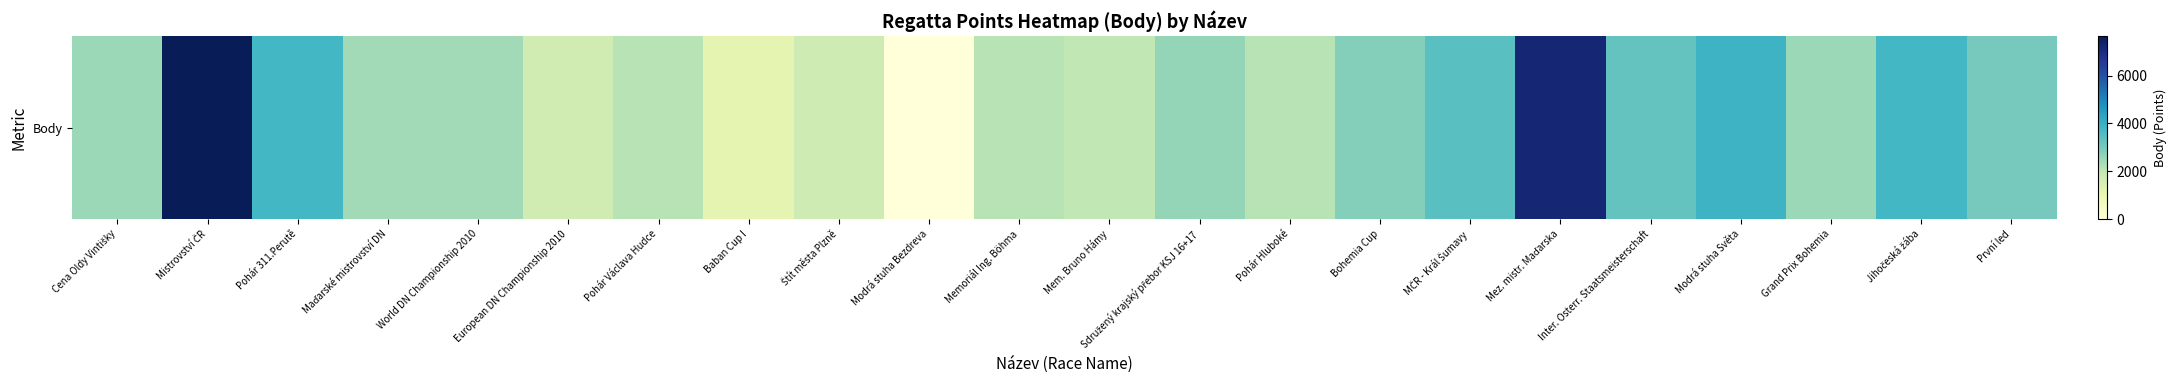

The chart shows a value of 1604 at Bohemia Cup. True or false?

False